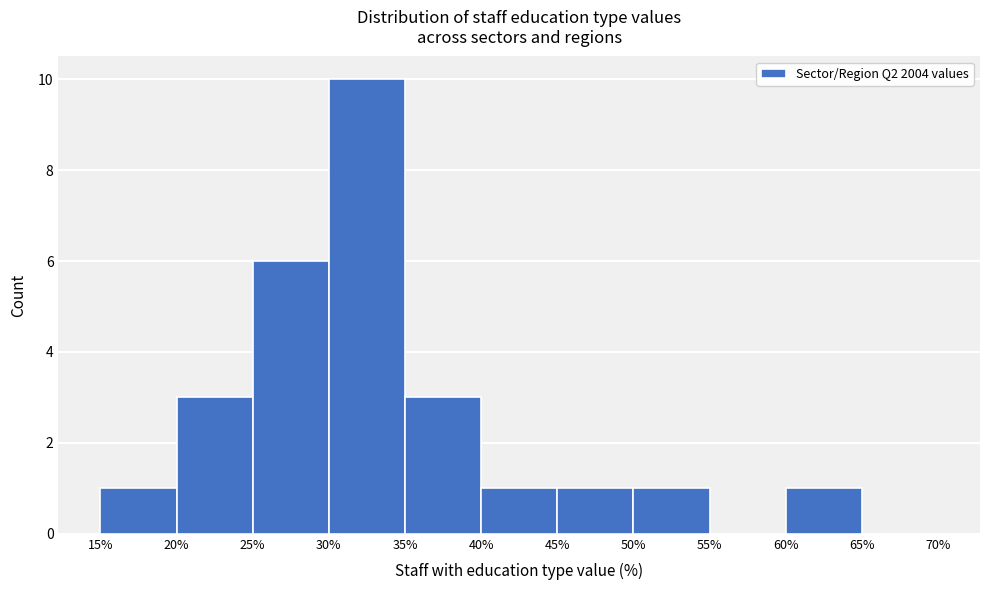

Reading left to right, list every bar in this chart as the range it spans on the x-axis followed by its height. The values are not printed on the chart, so give them approximately, as read against the axis.

15% to 20%: 1
20% to 25%: 3
25% to 30%: 6
30% to 35%: 10
35% to 40%: 3
40% to 45%: 1
45% to 50%: 1
50% to 55%: 1
55% to 60%: 0
60% to 65%: 1
65% to 70%: 0